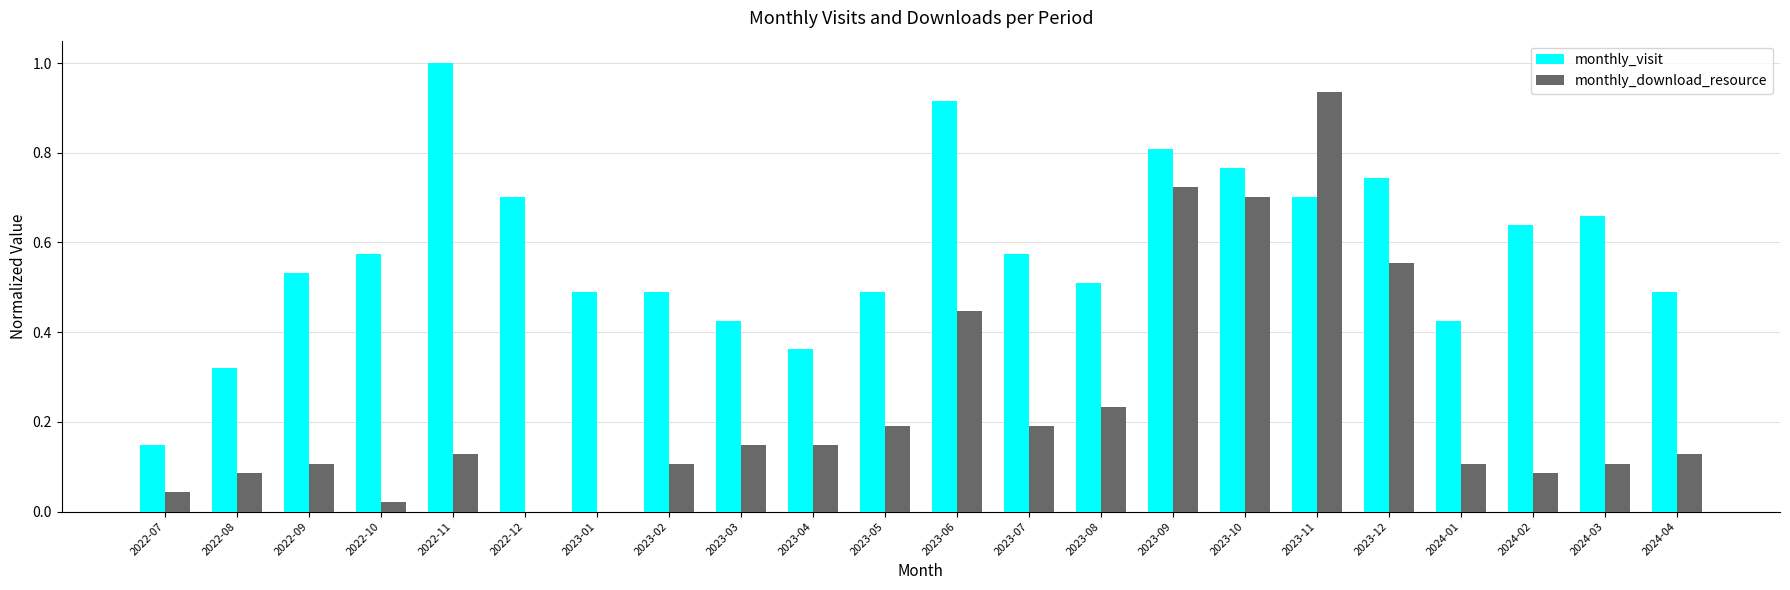

What is the sum of all monthly_download_resource values?

5.2